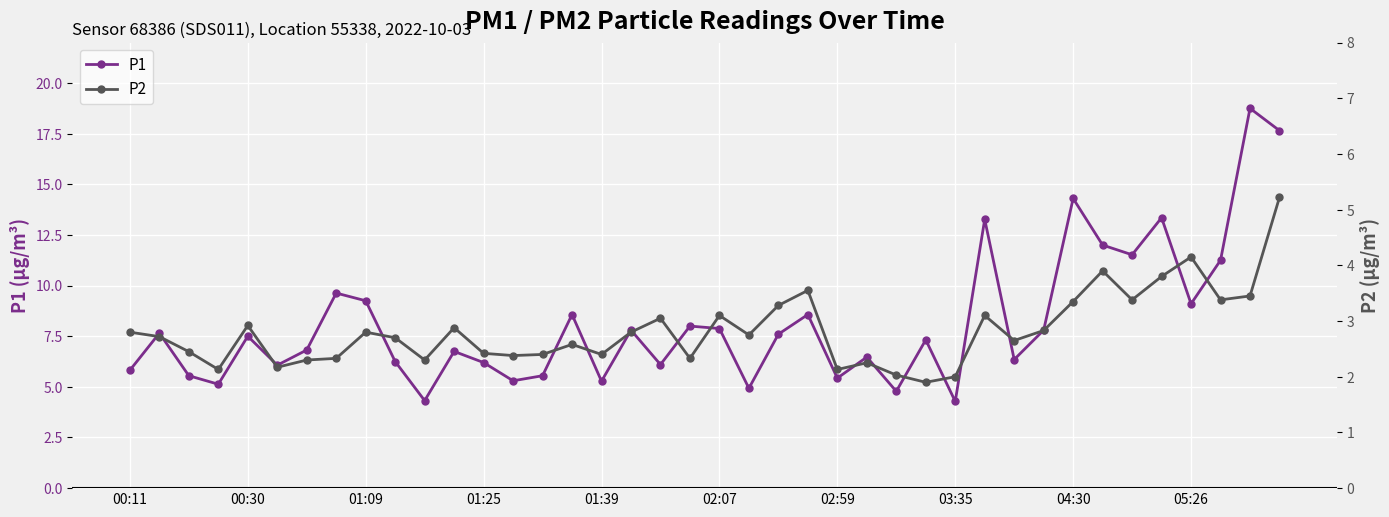

What is the value of the P1 point at the 32nd from the left?

7.8